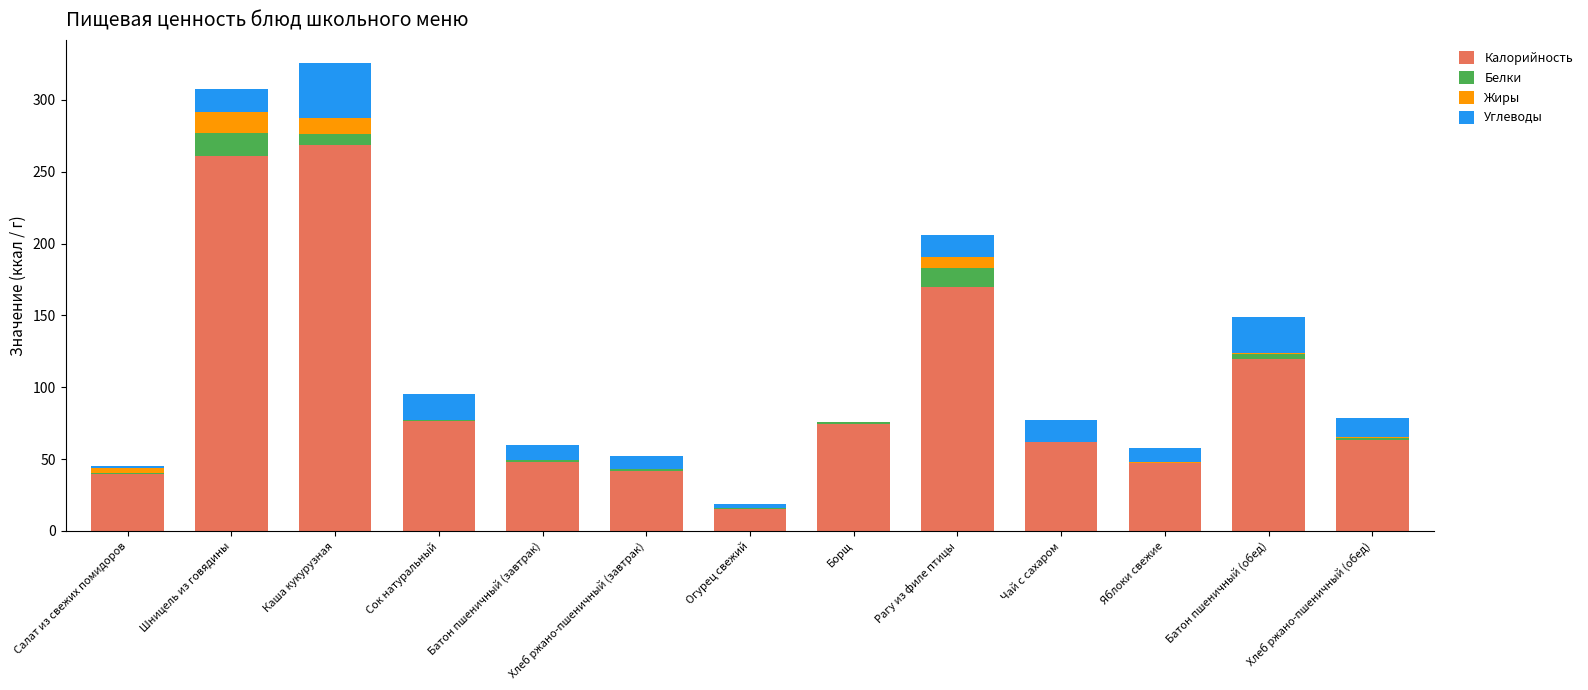

Is it true that Калорийность equals 378.2 at Шницель из говядины?

False